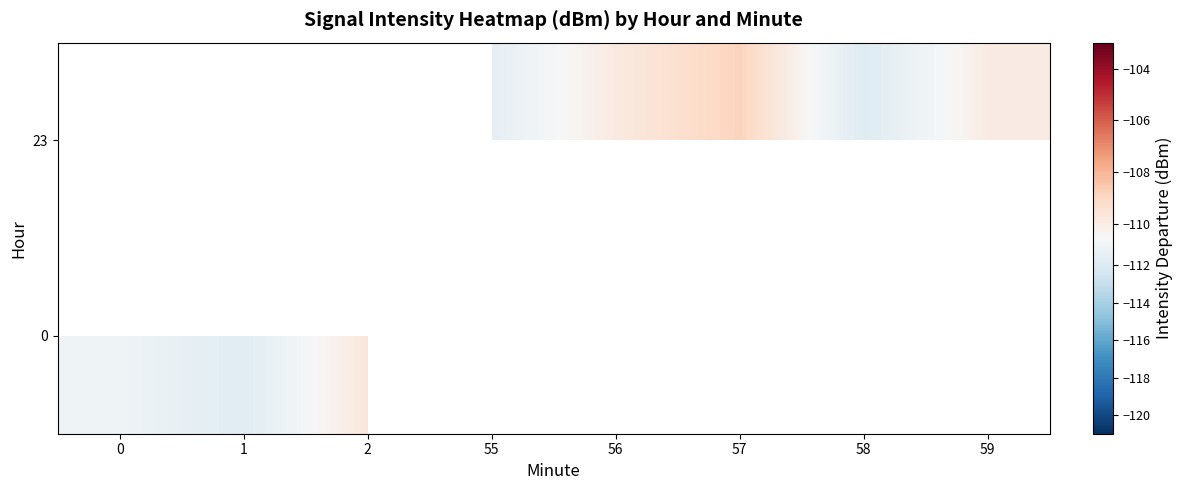

Between 57 and 55, which is larger?

57